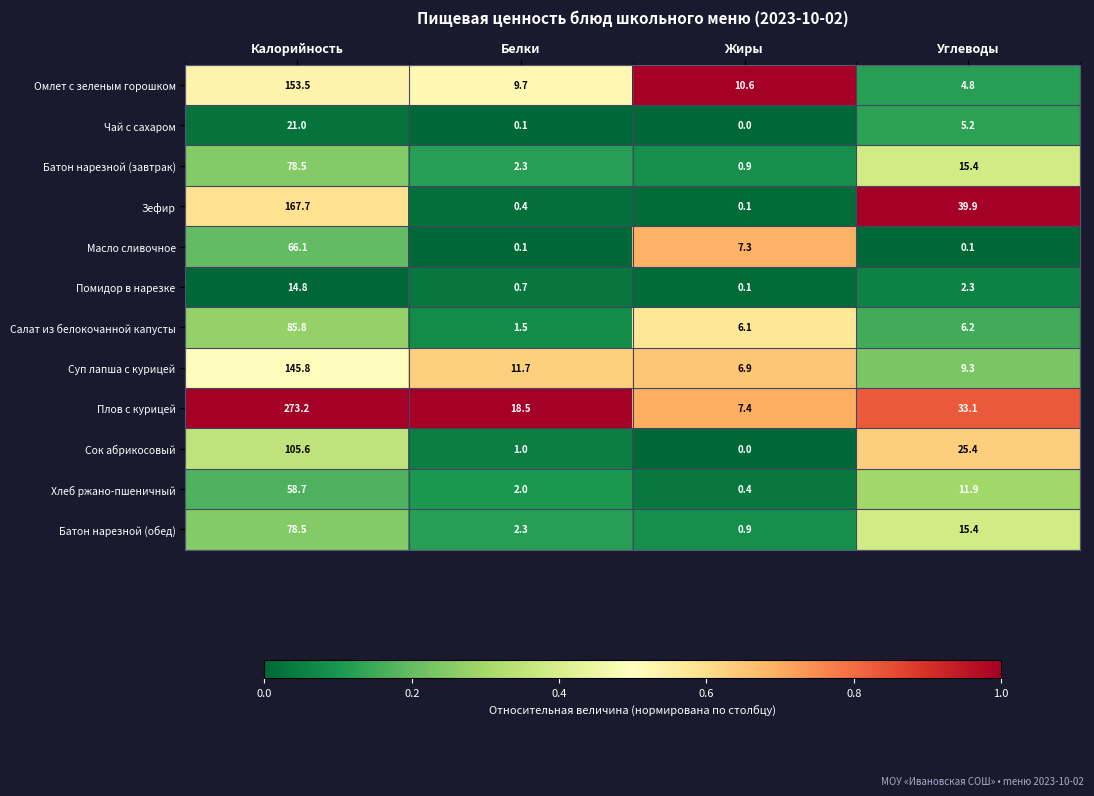

Which category has the highest value across all series?

Калорийность